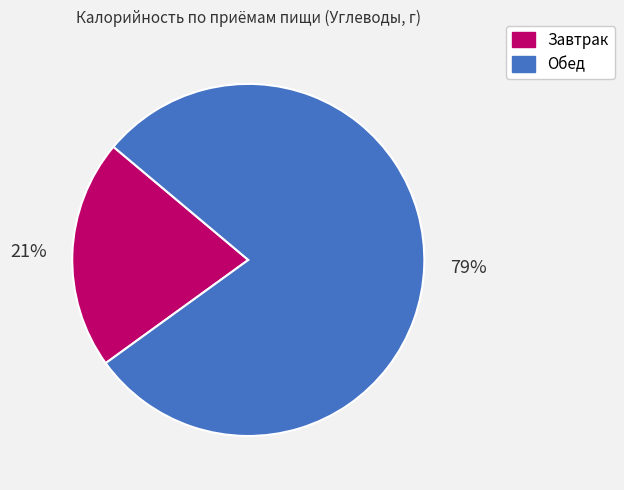

True or false: Завтрак accounts for 21% of the total.

True